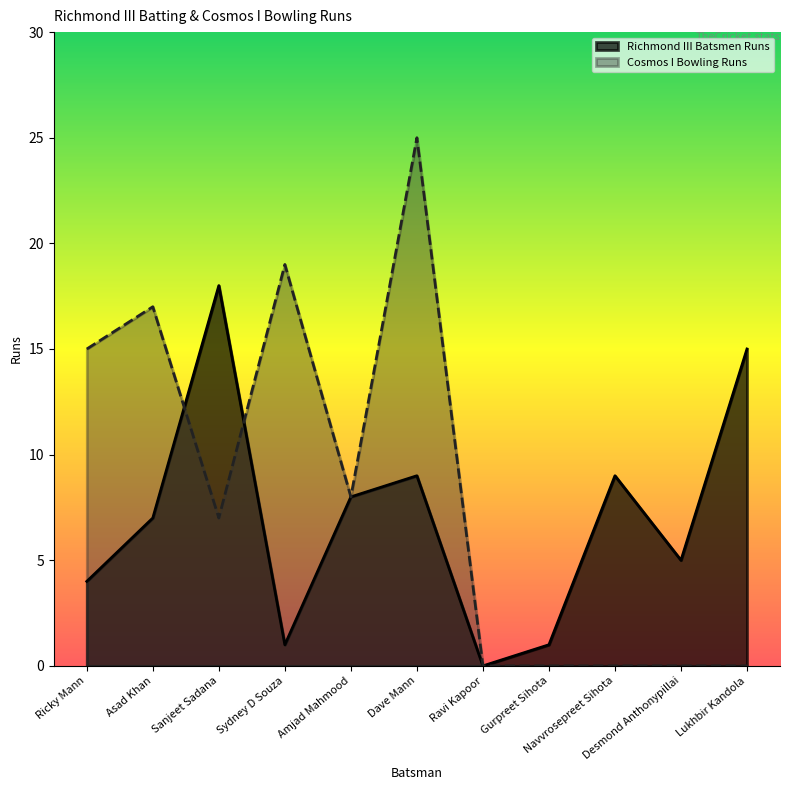

How many values in the Cosmos I Bowling Runs series are below 7?

5